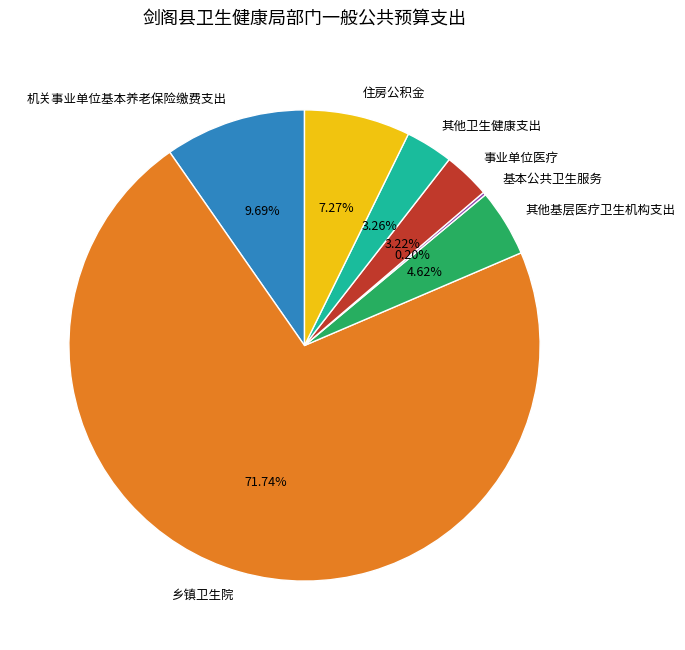

Which category has the biggest portion of the pie?

乡镇卫生院